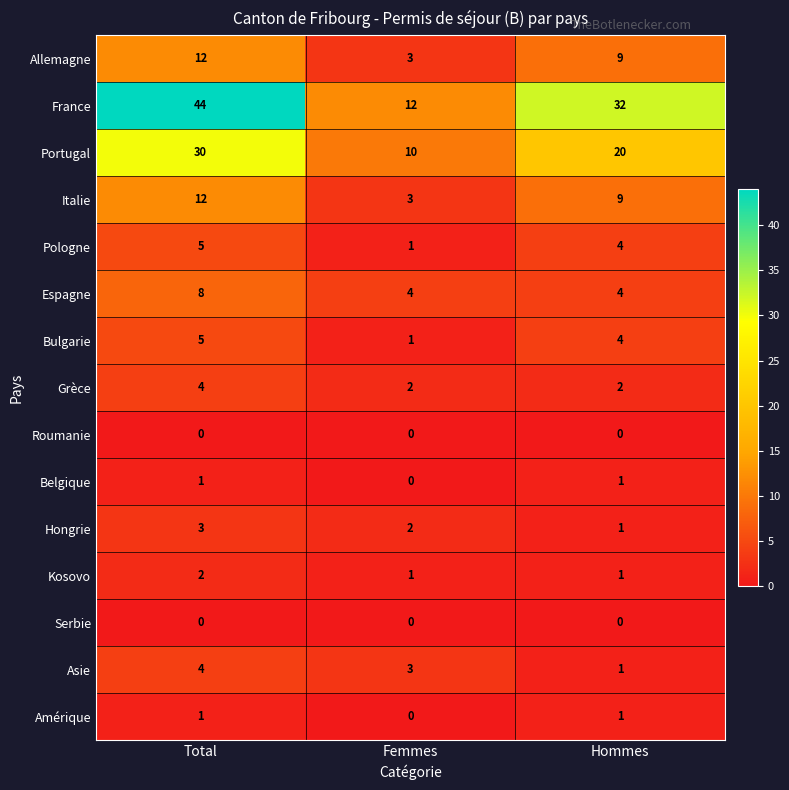

True or false: Portugal has a value of 7 at Hommes.

False